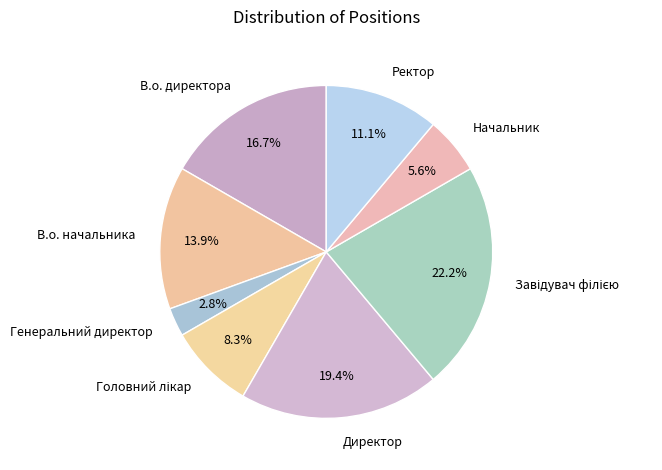

Is there a majority slice in this chart?

No